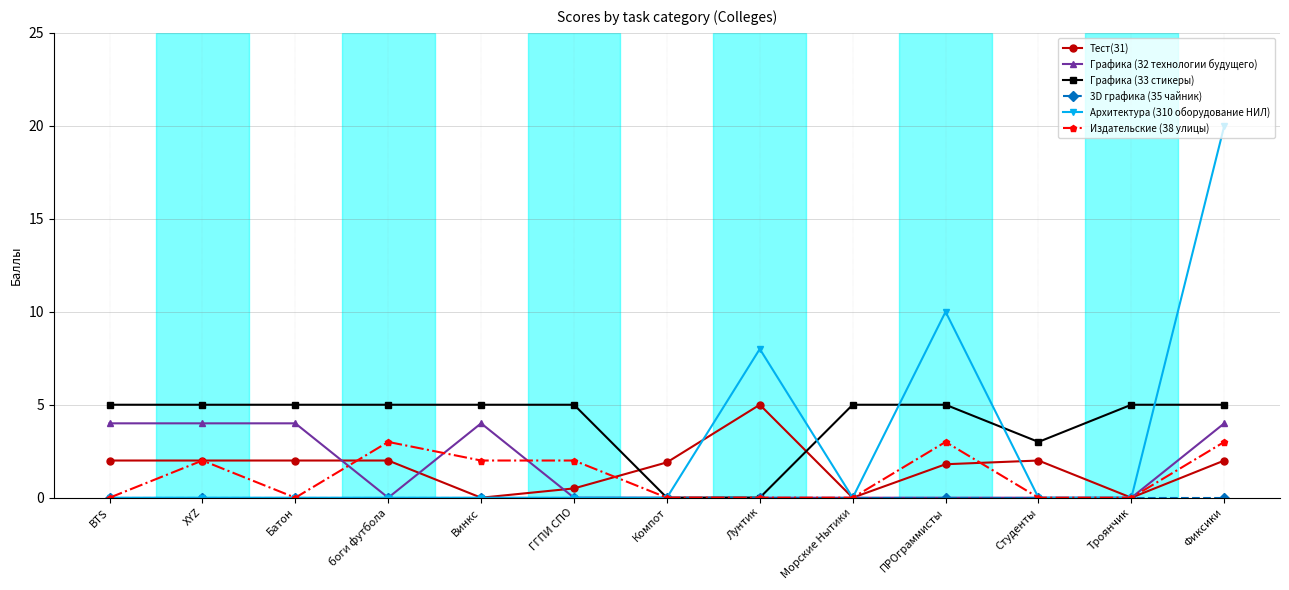

Is the value of Архитектура (З10 оборудование НИЛ) at ГГПИ СПО greater than the value of Тест(З1) at ПРОграммисты?

No